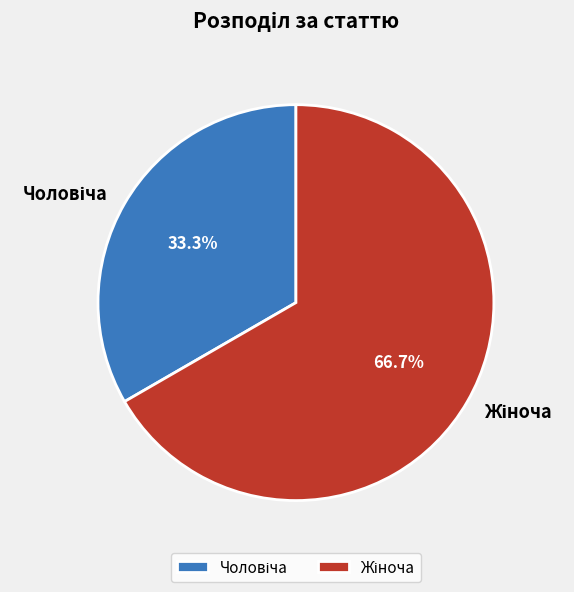

Count the number of slices in the pie.

2